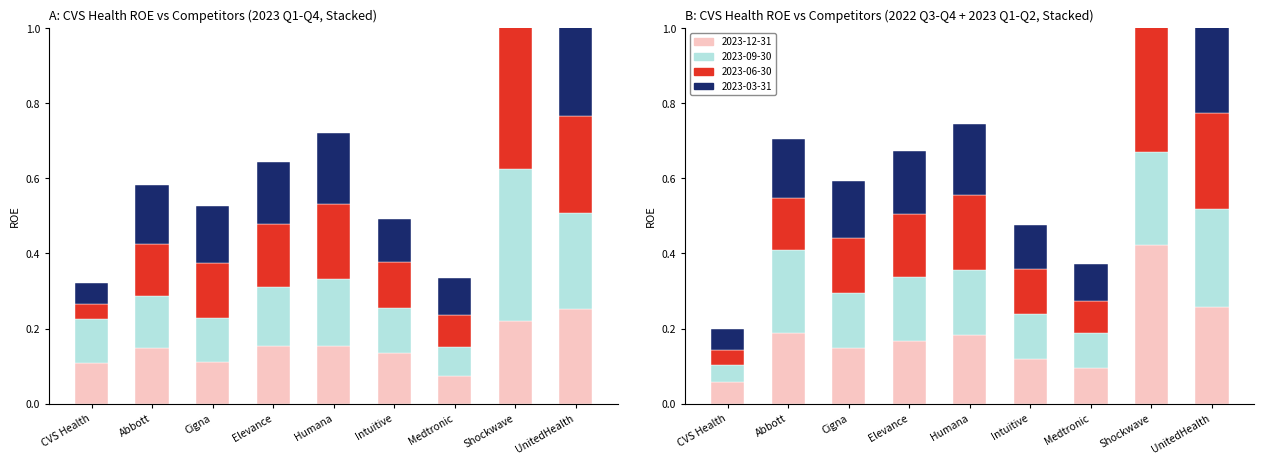

Is the value of 2022-12-31 at Humana greater than the value of 2023-09-30 at Humana?

Yes